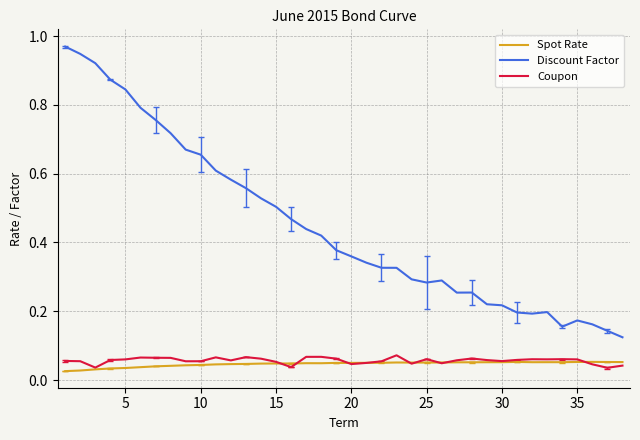

At how many categories does at least one series exceed 0?

38